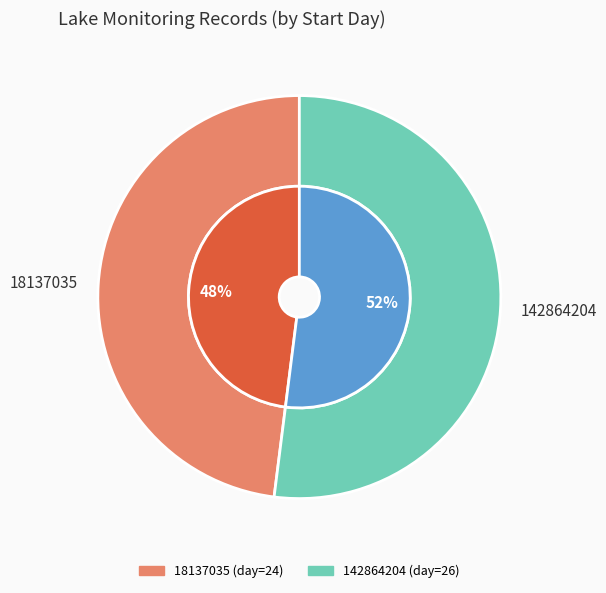

To the nearest percent, what is the difference between the largest and smallest slice percentages?

4%